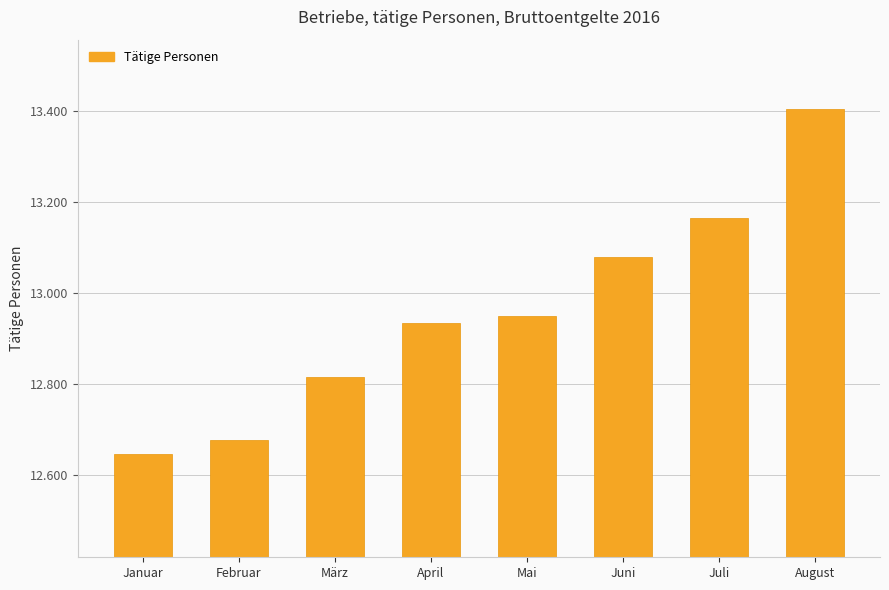

Does the chart contain any negative values?

No